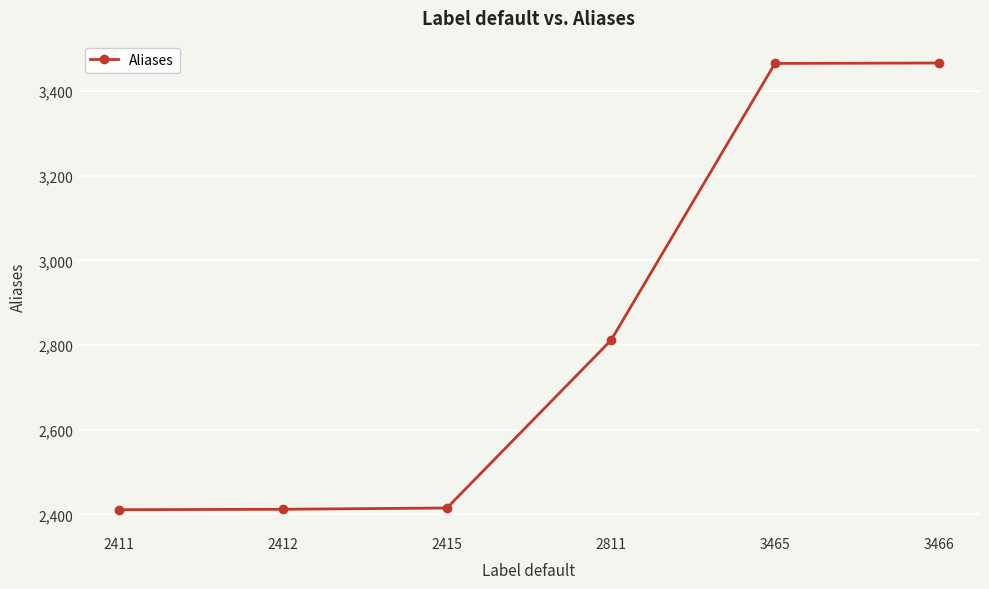

At which label is the value closest to 2938?

2811